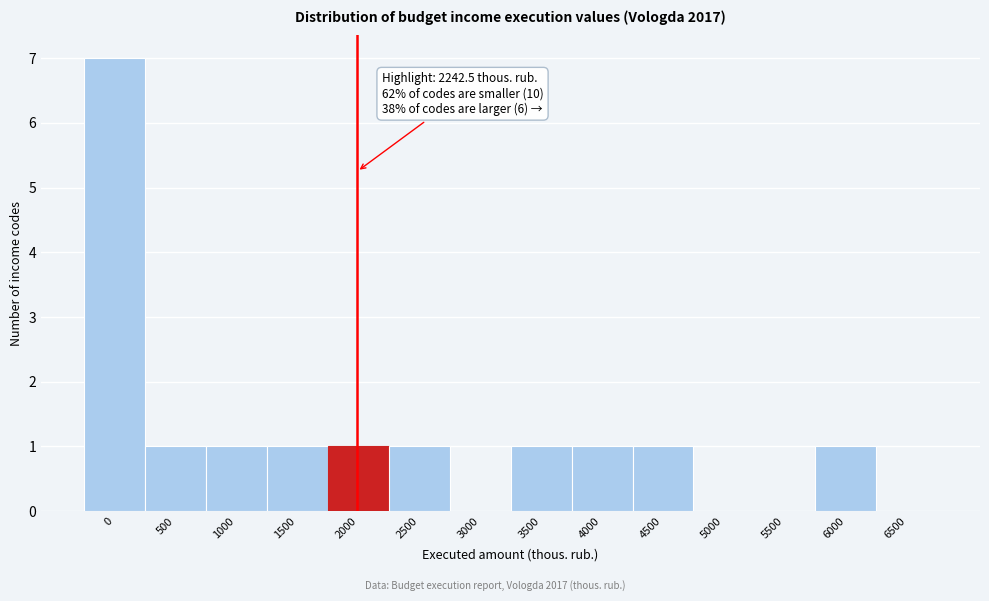

Reading left to right, what are all the values shown in this chart?

0=7	500=1	1000=1	1500=1	2000=1	2500=1	3000=0	3500=1	4000=1	4500=1	5000=0	5500=0	6000=1	6500=0